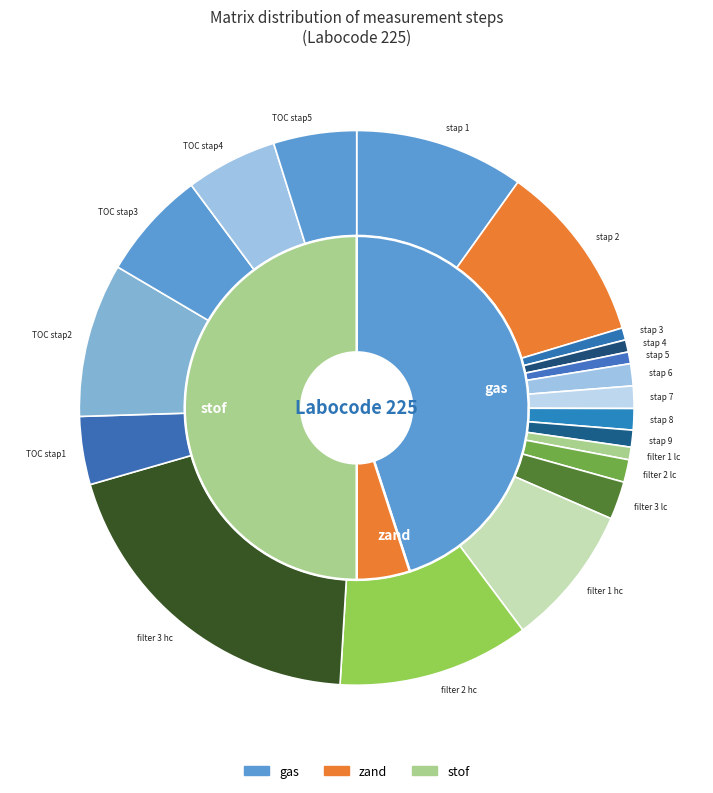

Count the number of slices in the pie.

3